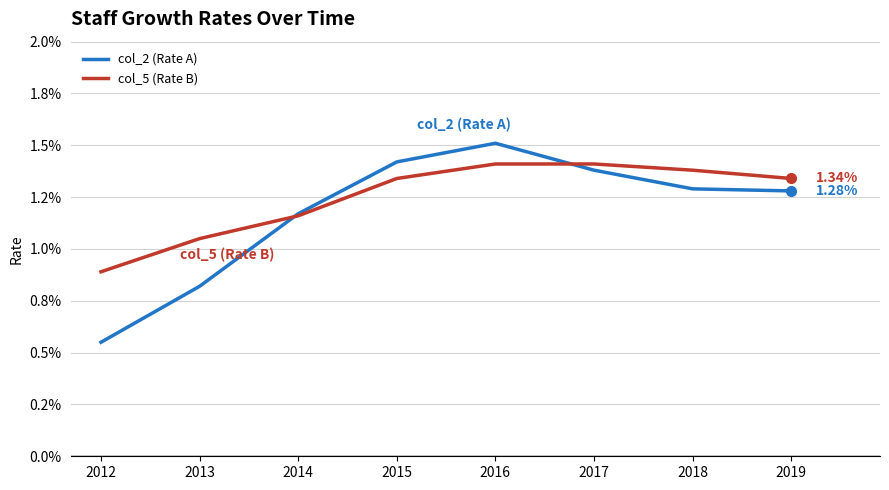

Which series has the widest spread of values?

col_2 (Rate A)